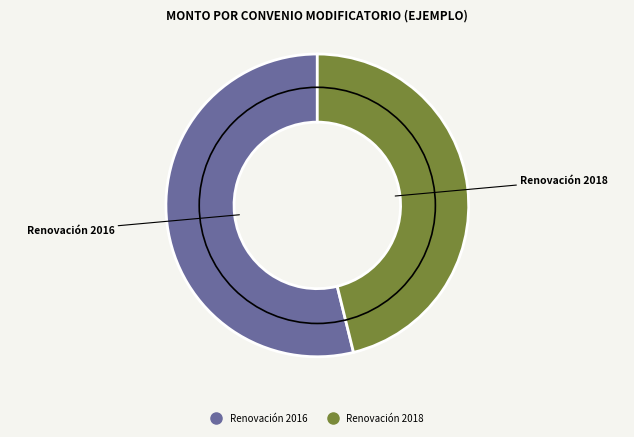

Is there any slice that represents more than half of the pie?

Yes